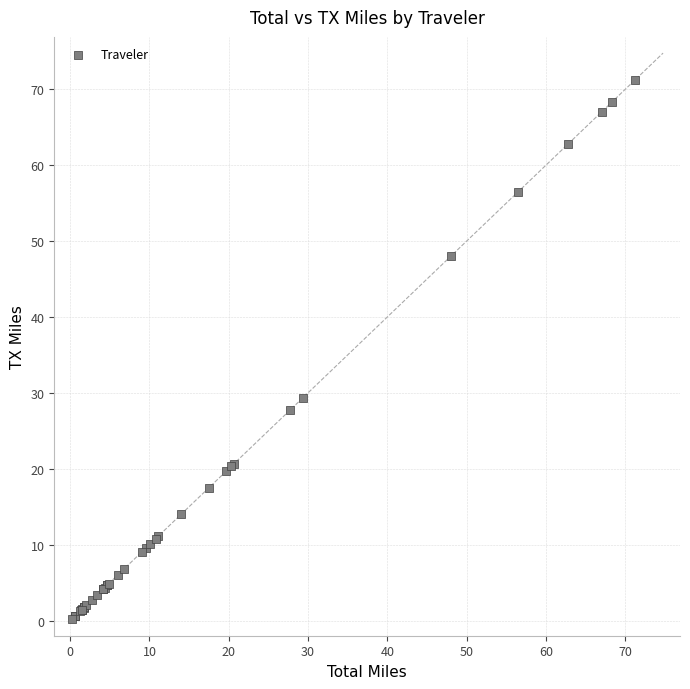

What Y value in the scatter plot is closest to 35?

29.4